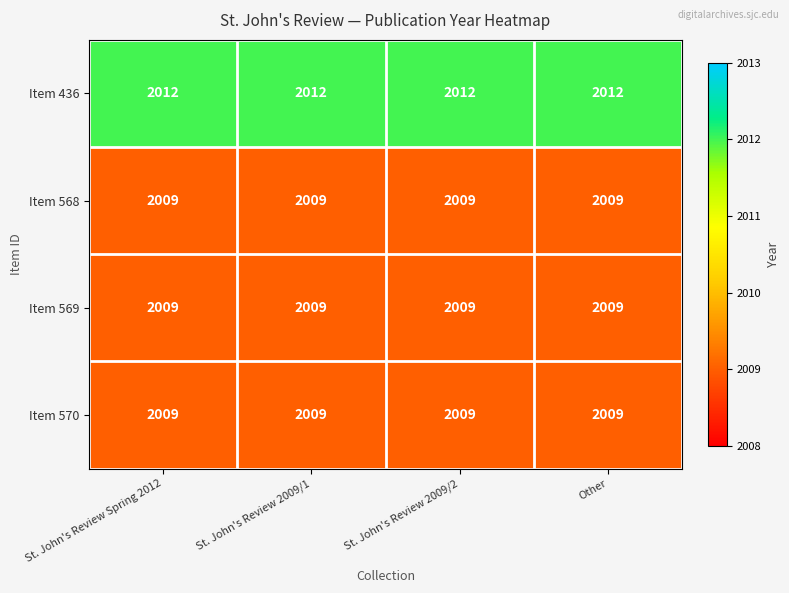

What is the highest value of the Item 436 series?

2012